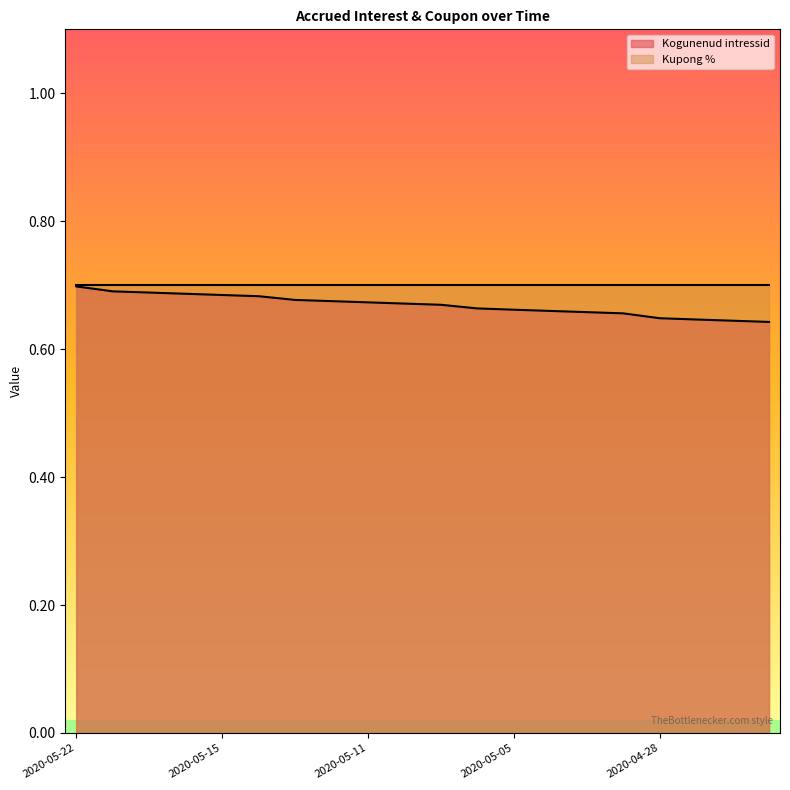

Reading right to left, list all the values displayed in this chart.

2020-04-23=0.6	2020-04-24=0.6	2020-04-27=0.6	2020-04-28=0.6	2020-04-29=0.7	2020-04-30=0.7	2020-05-04=0.7	2020-05-05=0.7	2020-05-06=0.7	2020-05-07=0.7	2020-05-08=0.7	2020-05-11=0.7	2020-05-12=0.7	2020-05-13=0.7	2020-05-14=0.7	2020-05-15=0.7	2020-05-18=0.7	2020-05-19=0.7	2020-05-20=0.7	2020-05-22=0.7